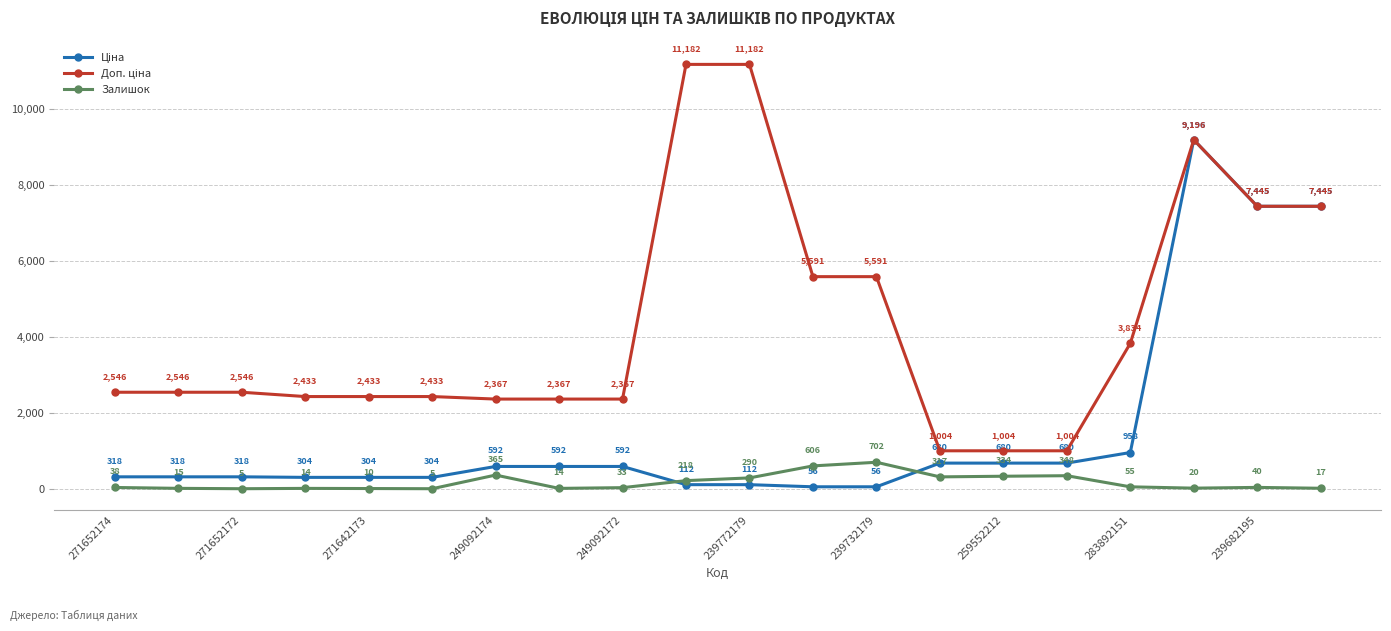

What is the smallest value displayed?

5.0